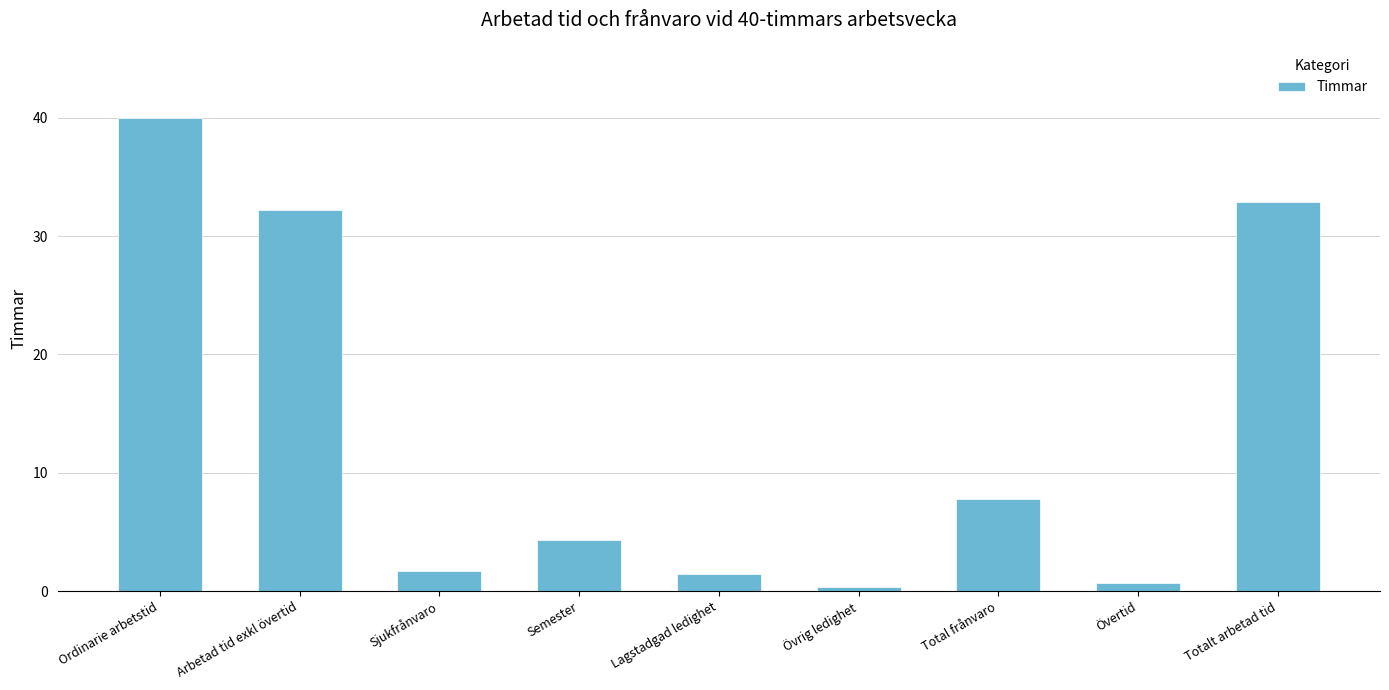

What is the change in value from Arbetad tid exkl övertid to Semester?

-27.9